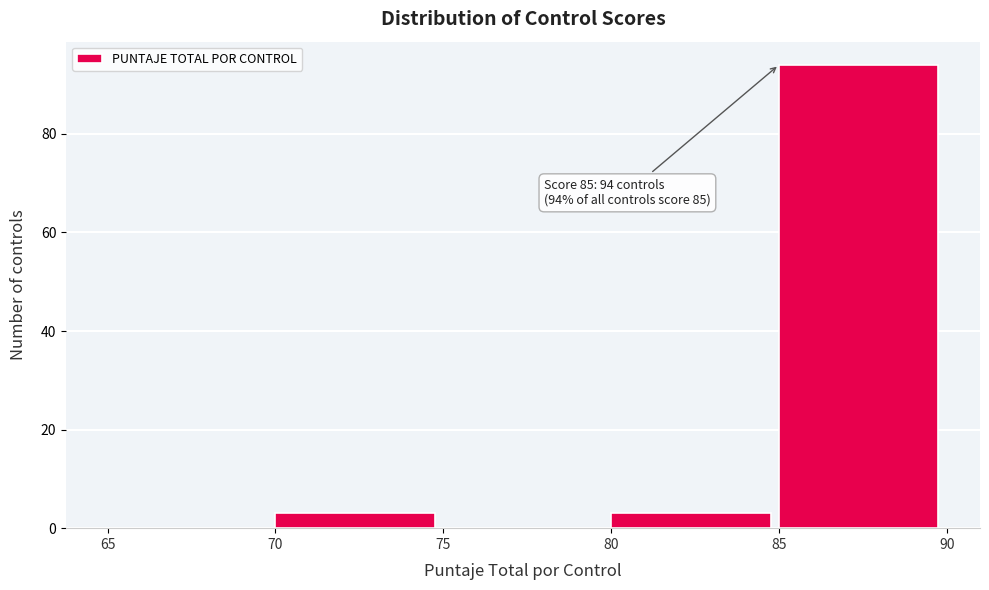

Which range on the x-axis has the tallest bar?

85 to 90